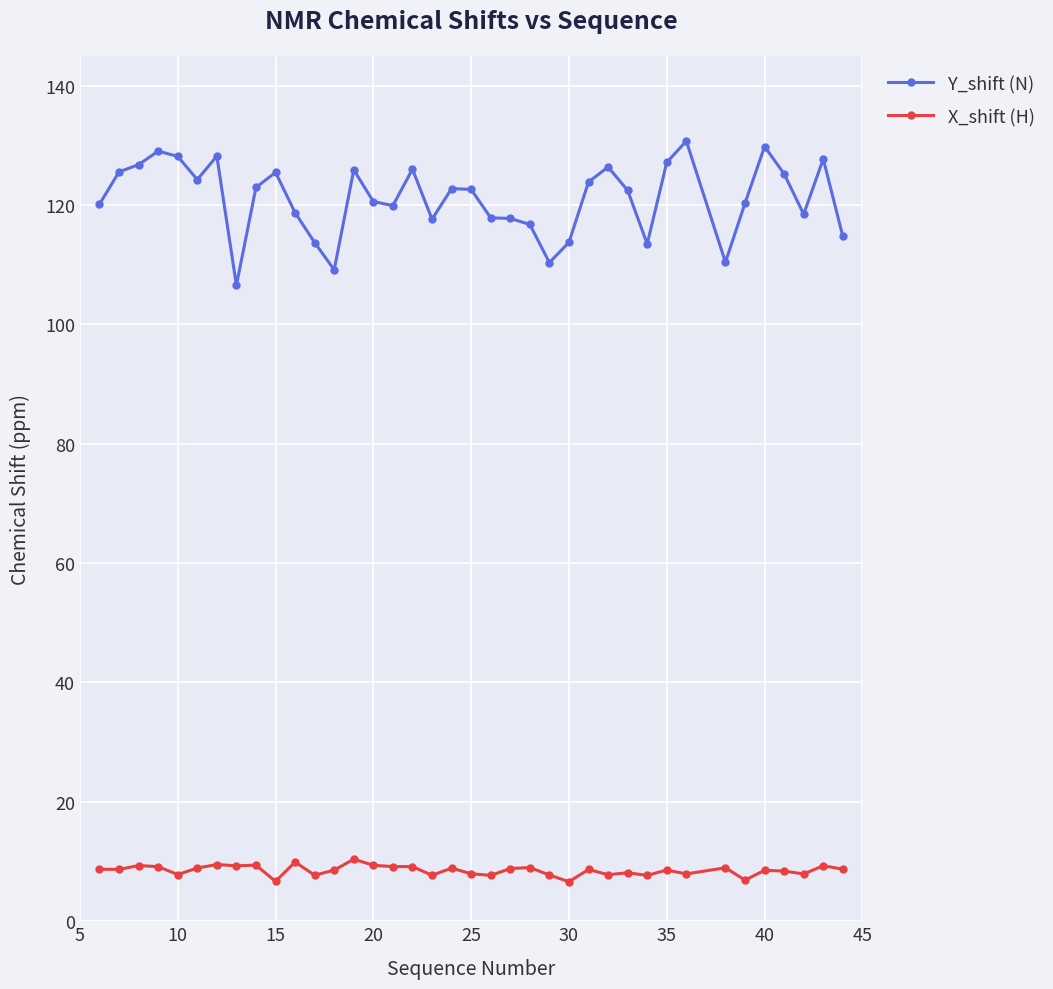

Which series has the widest spread of values?

Y_shift (N)